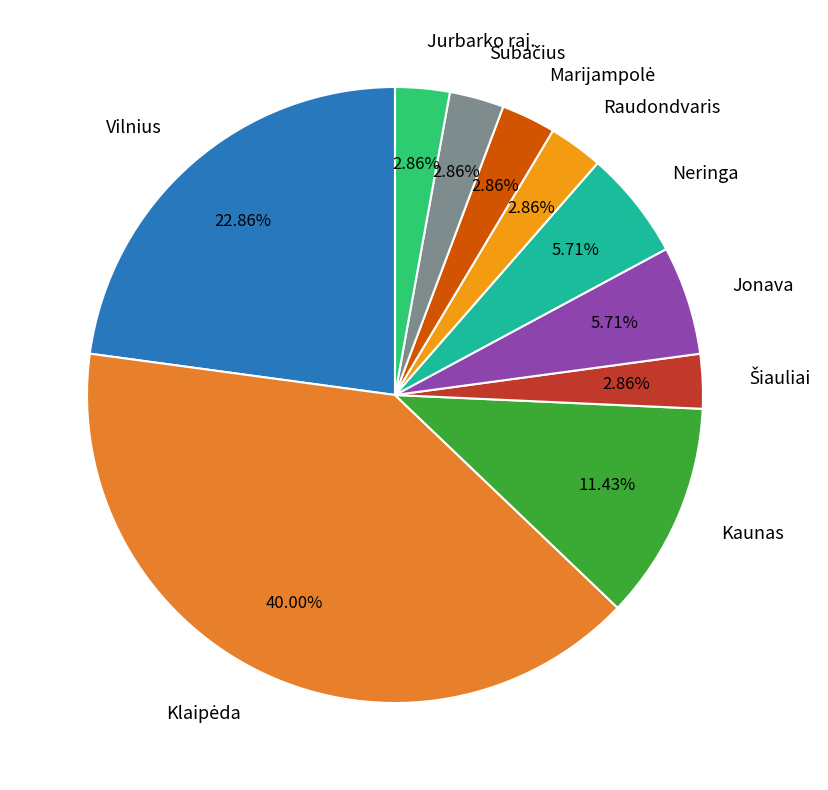

How many slices are in this pie chart?

10